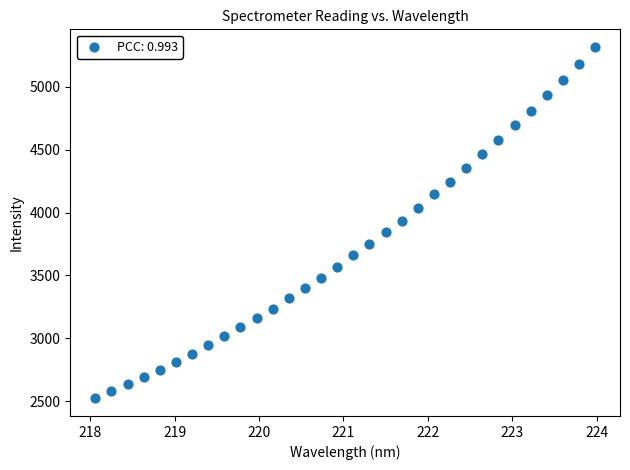

What is the range of X values (max minus min)?

5.9